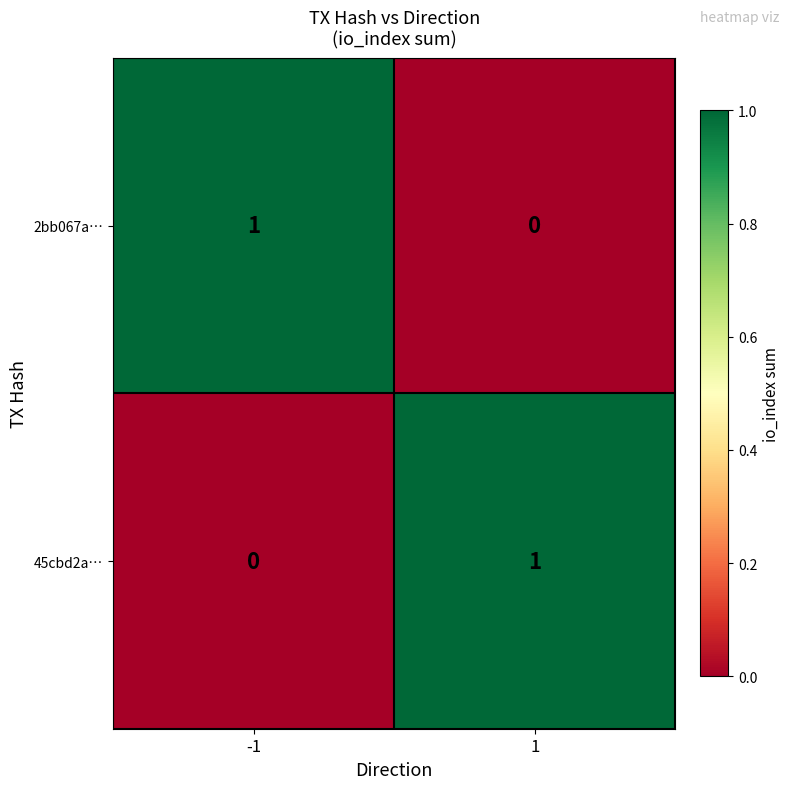

True or false: 45cbd2a… has a value of 1 at 1.

True